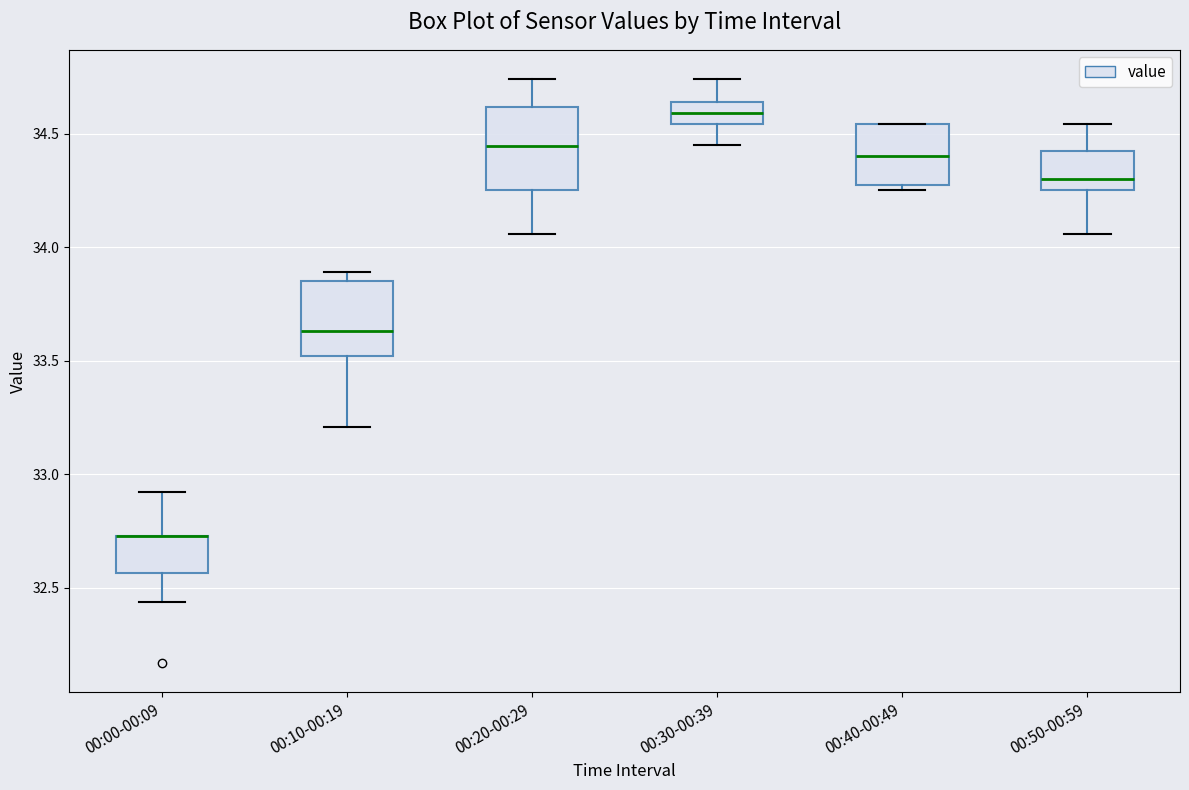

Reading left to right, read every box against the y-axis: the position of its median line, the range the box covers, and the ends of its whiskers. The values are not printed on the chart, so give them approximately, as read against the axis.

00:00-00:09: median 32.75 (drawn on the box's upper edge), box 32.55 to 32.75, whiskers 32.45 to 32.90
00:10-00:19: median 33.65, box 33.50 to 33.85, whiskers 33.20 to 33.90
00:20-00:29: median 34.45, box 34.25 to 34.60, whiskers 34.05 to 34.75
00:30-00:39: median 34.60, box 34.55 to 34.65, whiskers 34.45 to 34.75
00:40-00:49: median 34.40, box 34.30 to 34.55, whiskers 34.25 to 34.55
00:50-00:59: median 34.30, box 34.25 to 34.45, whiskers 34.05 to 34.55